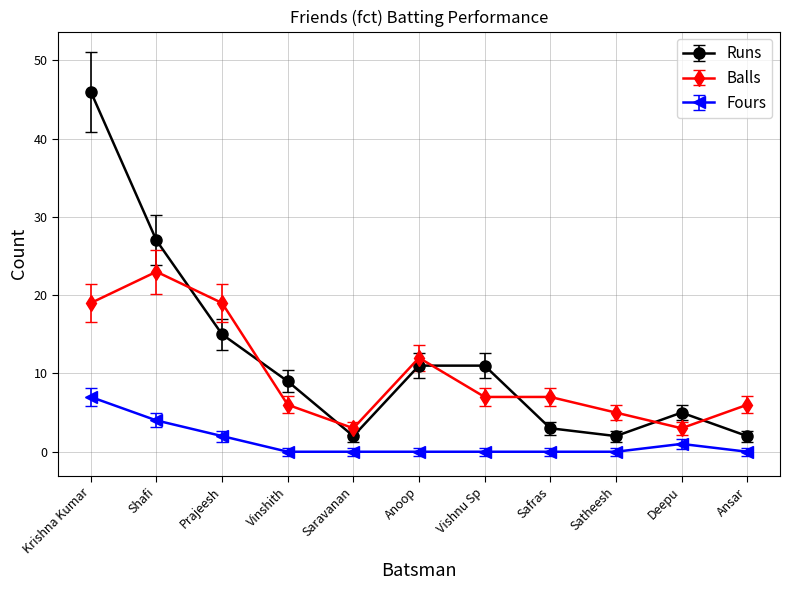

Reading left to right, extract all data points from this chart.

Runs: Krishna Kumar=46	Shafi=27	Prajeesh=15	Vinshith=9	Saravanan=2	Anoop=11	Vishnu Sp=11	Safras=3	Satheesh=2	Deepu=5	Ansar=2
Balls: Krishna Kumar=19	Shafi=23	Prajeesh=19	Vinshith=6	Saravanan=3	Anoop=12	Vishnu Sp=7	Safras=7	Satheesh=5	Deepu=3	Ansar=6
Fours: Krishna Kumar=7	Shafi=4	Prajeesh=2	Vinshith=0	Saravanan=0	Anoop=0	Vishnu Sp=0	Safras=0	Satheesh=0	Deepu=1	Ansar=0